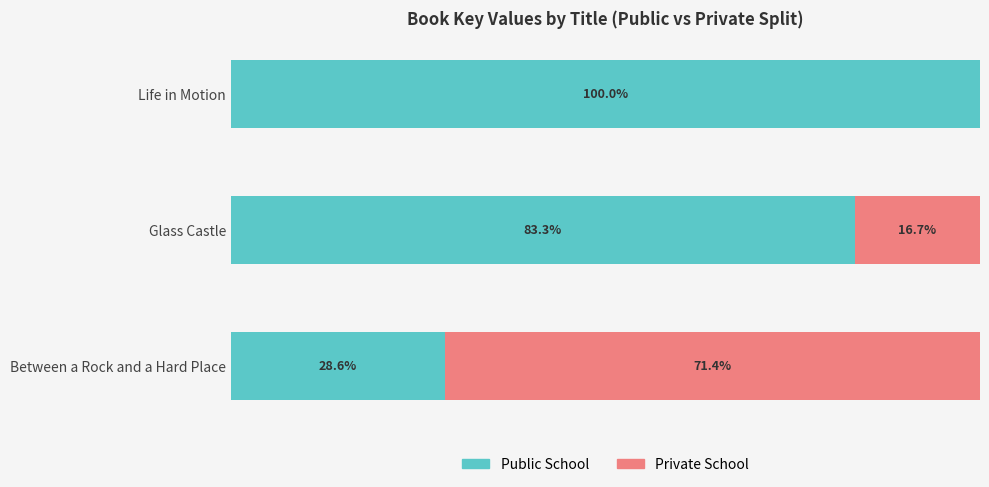

Where is Public School nearest to the value 64?

Glass Castle